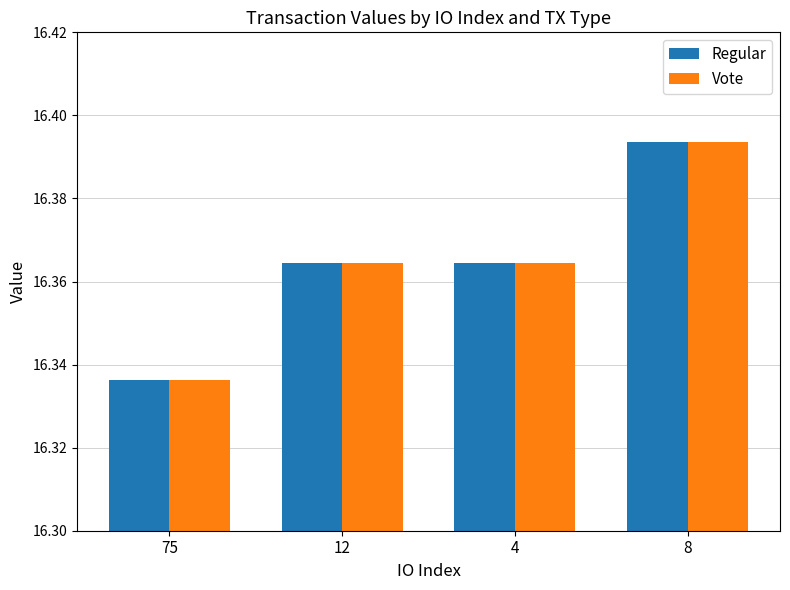

The Regular series shows 25.9 at 75. True or false?

False